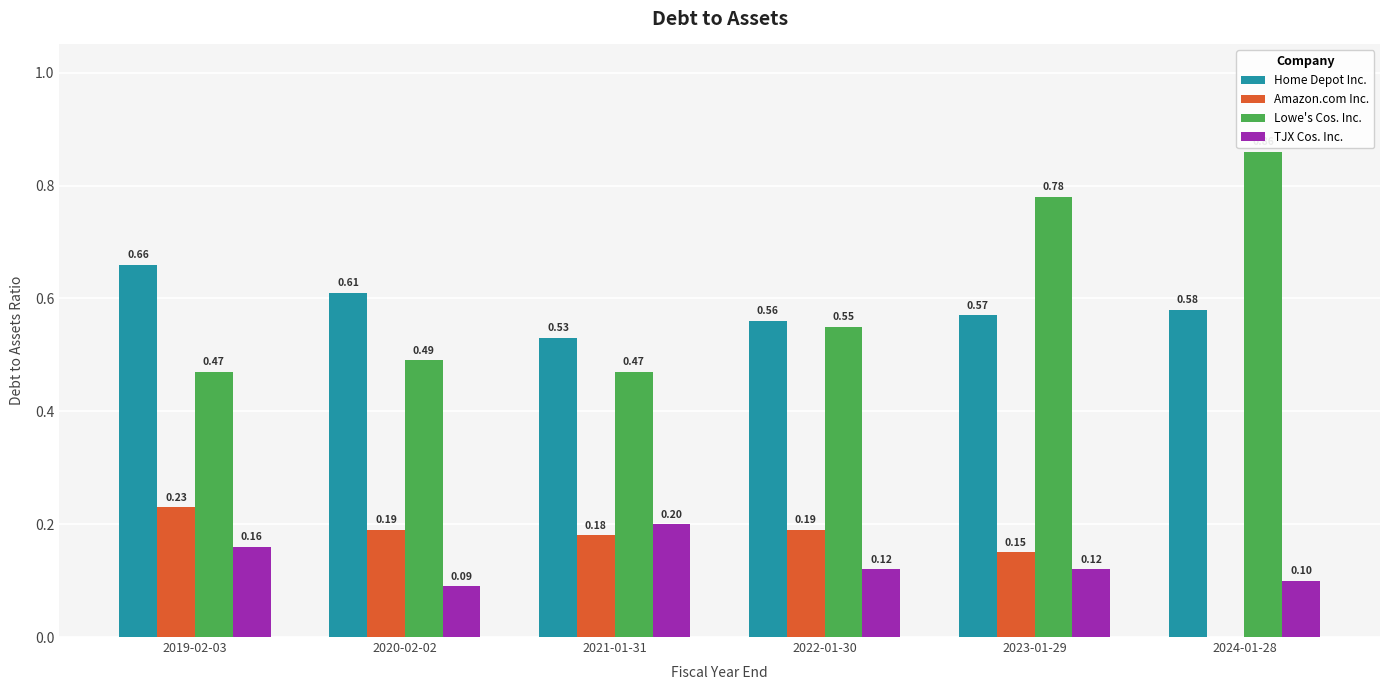

Between 2019-02-03 and 2021-01-31, which series saw the biggest shift?

Home Depot Inc.